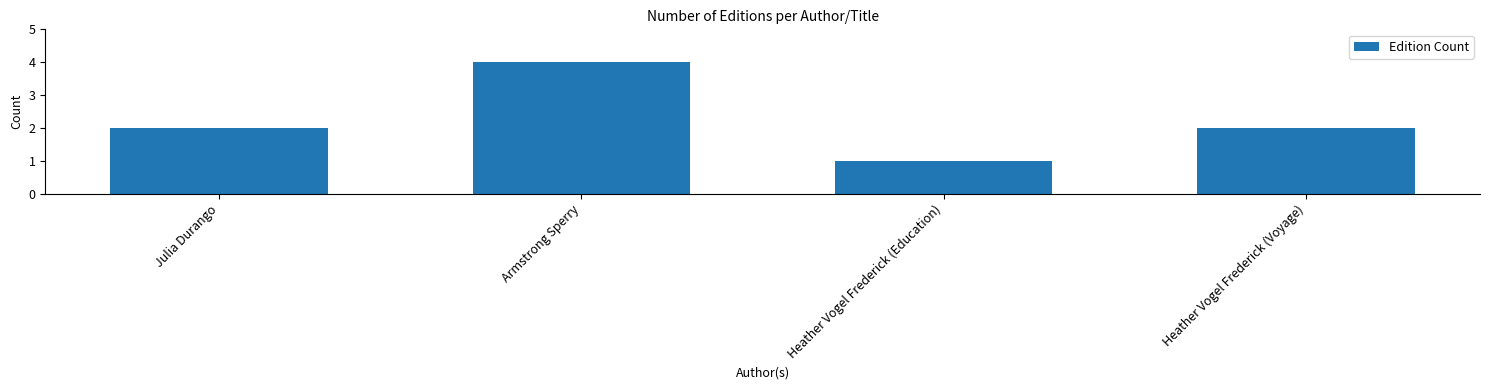

What is the minimum value shown in the chart?

1